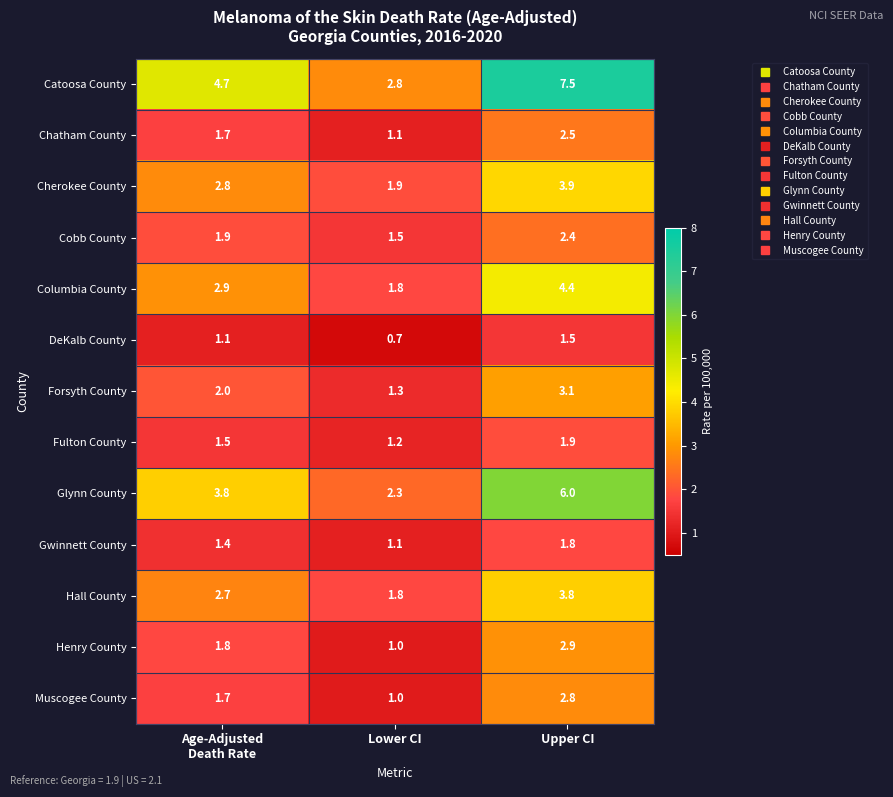

How many data points does each series have?

3